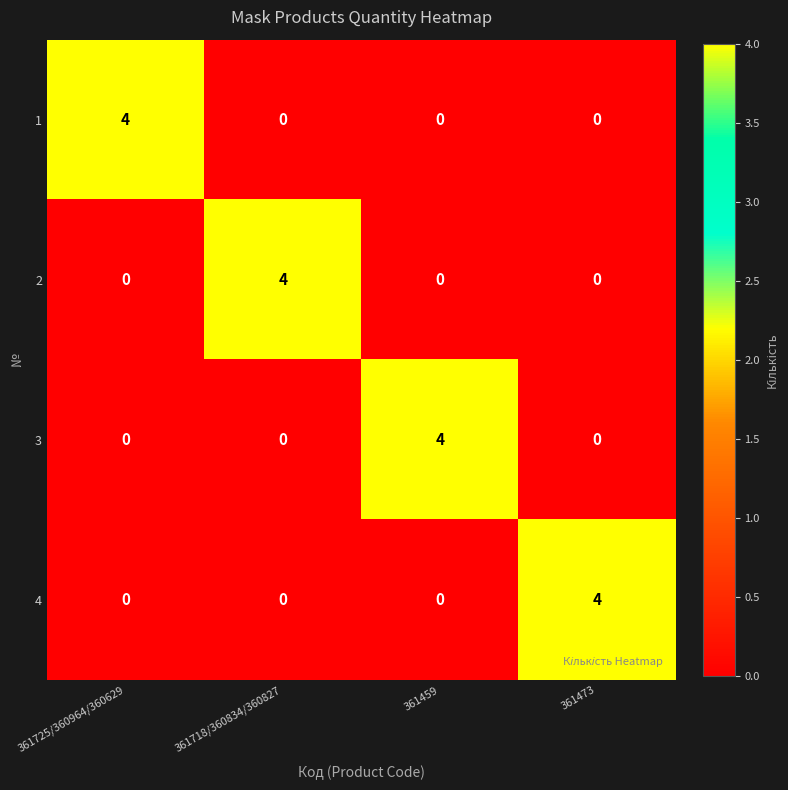

Is it true that 1 equals 1 at 361725/360964/360629?

False